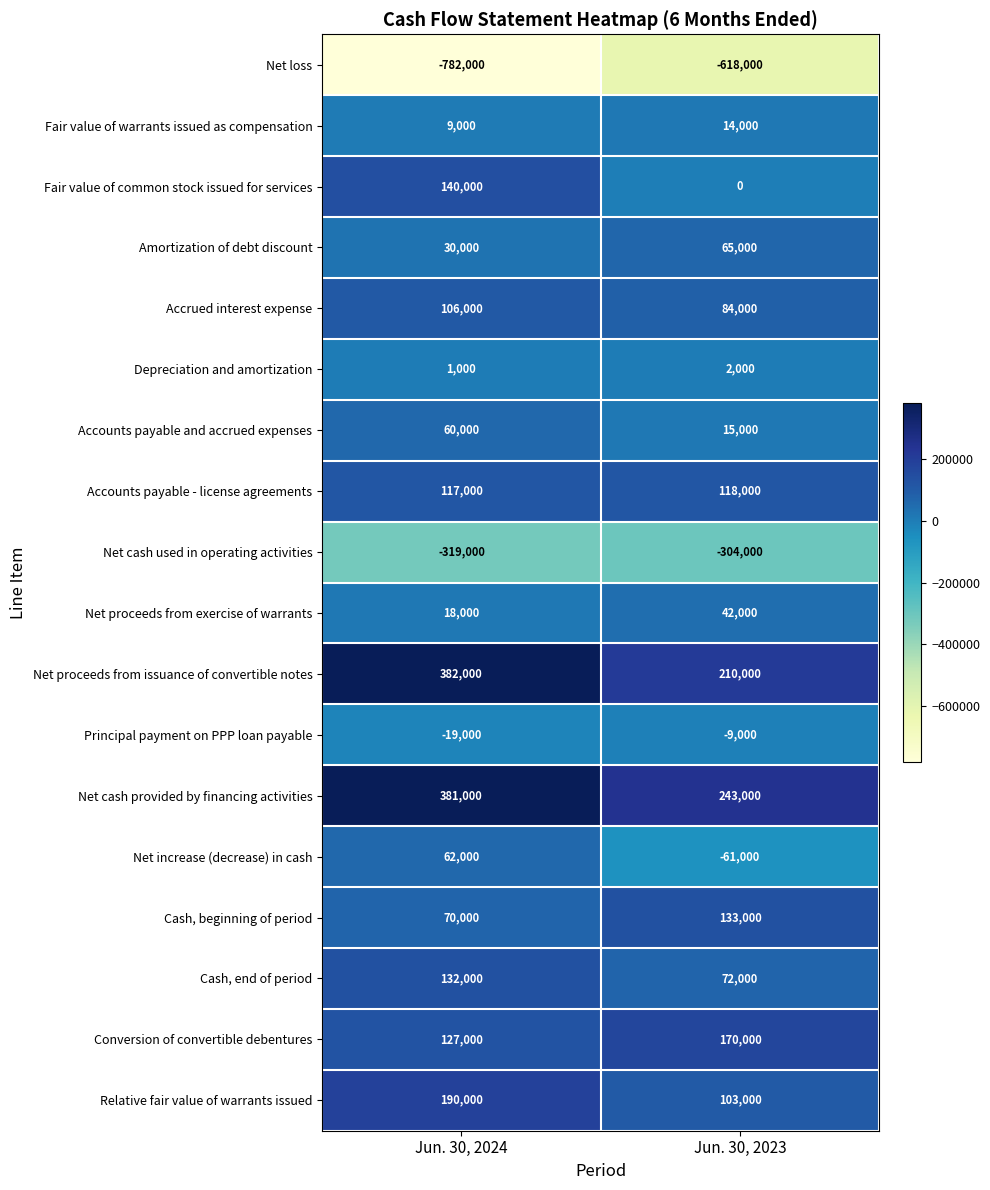

What is the total value across all series at Jun. 30, 2024?

705000